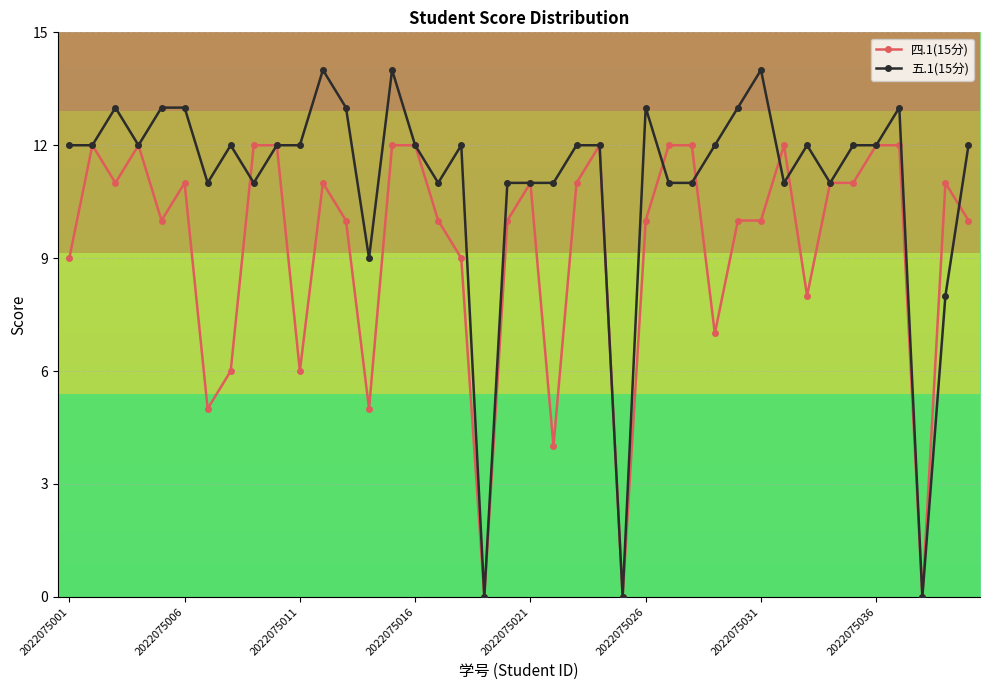

Count the number of data series in this chart.

2